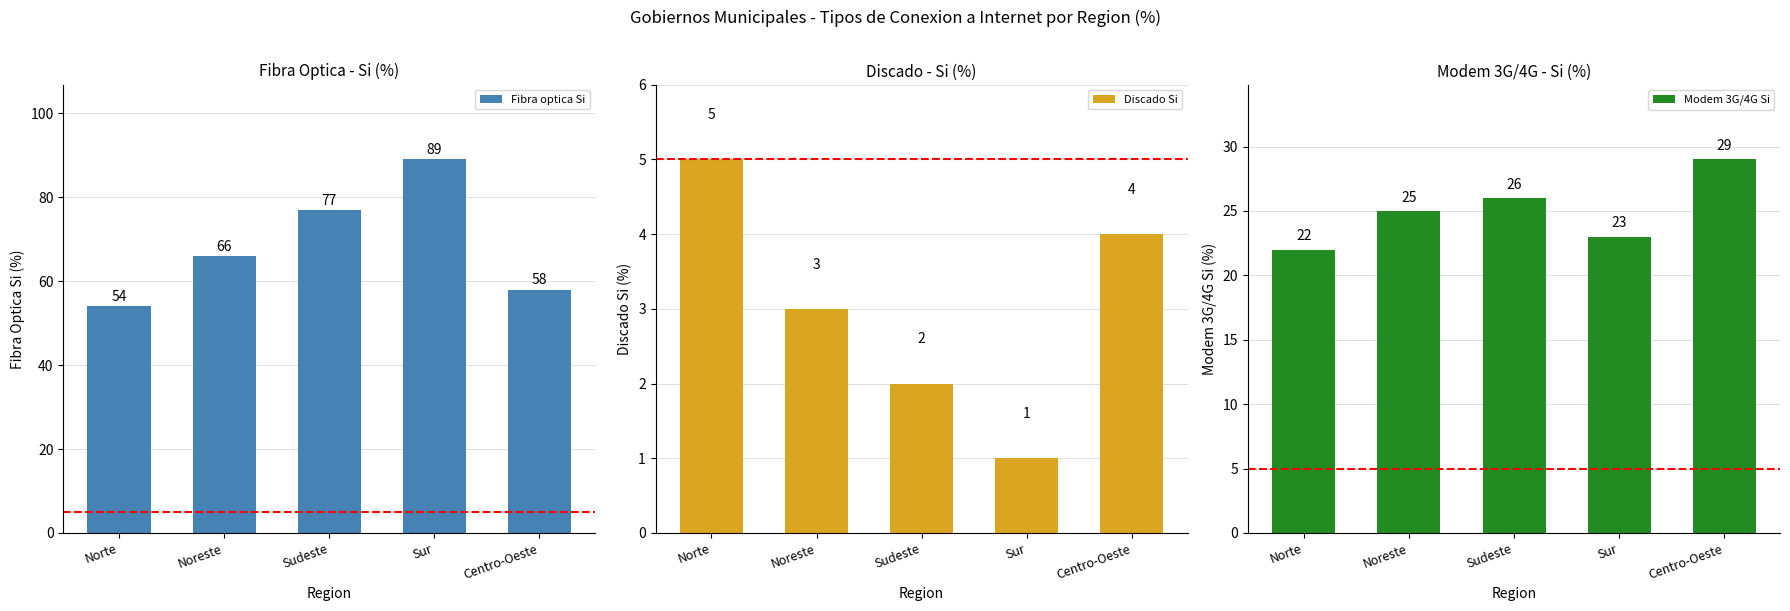

True or false: Modem 3G/4G Si has a value of 29 at Centro-Oeste.

True